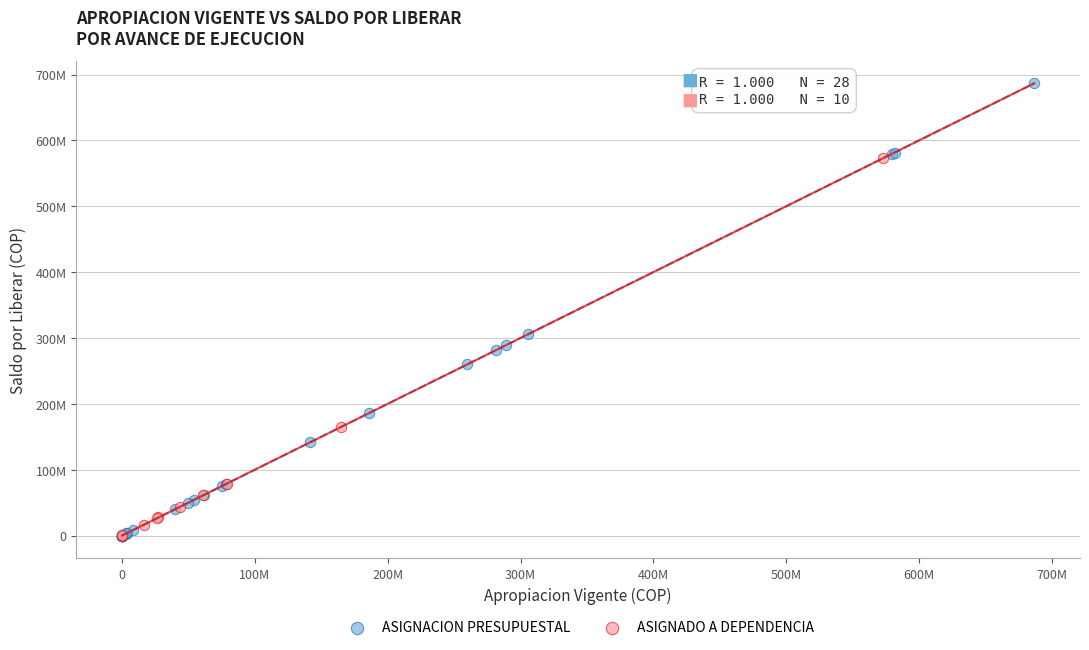

Which series has the widest spread of Y values?

ASIGNACION PRESUPUESTAL